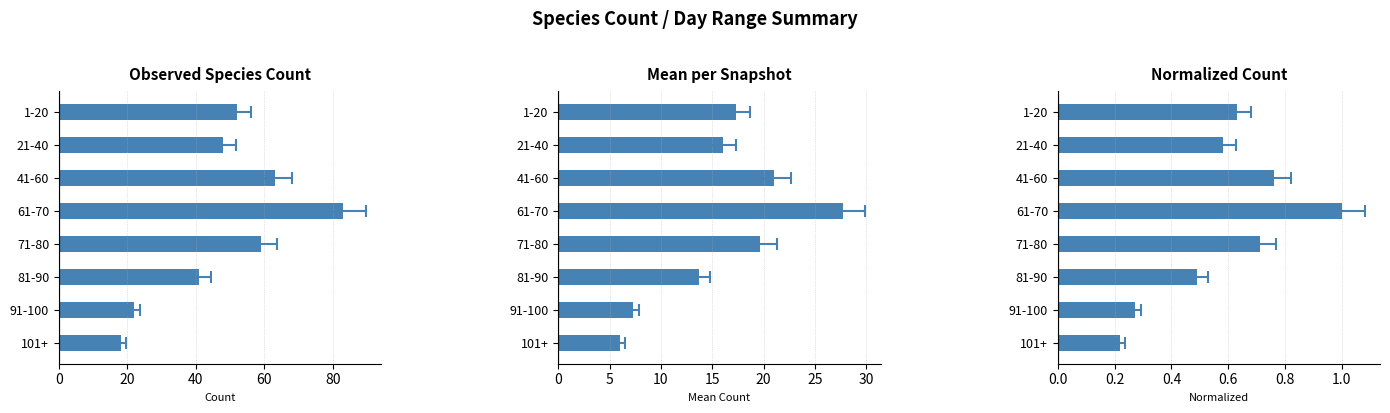

What is the difference between the second highest and second lowest values?

0.5